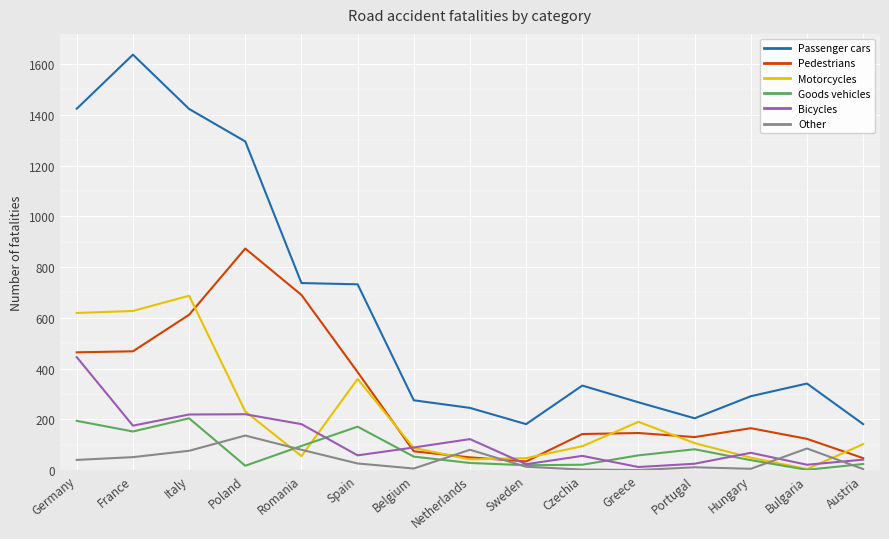

How many intersections are there between Other and Pedestrians?

2